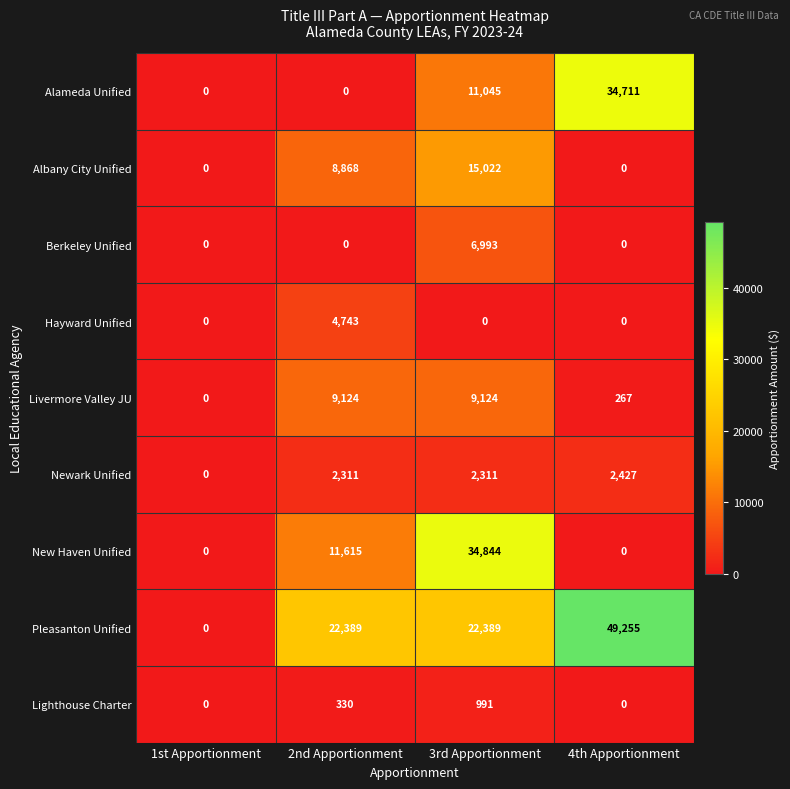

What is the sum of all Lighthouse Charter values?

1321